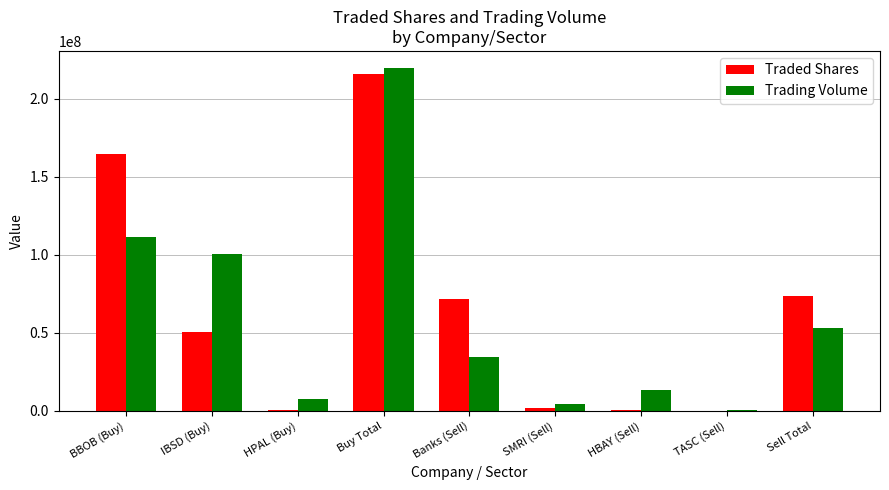

At which label is Traded Shares closest to 108090000?

Sell Total